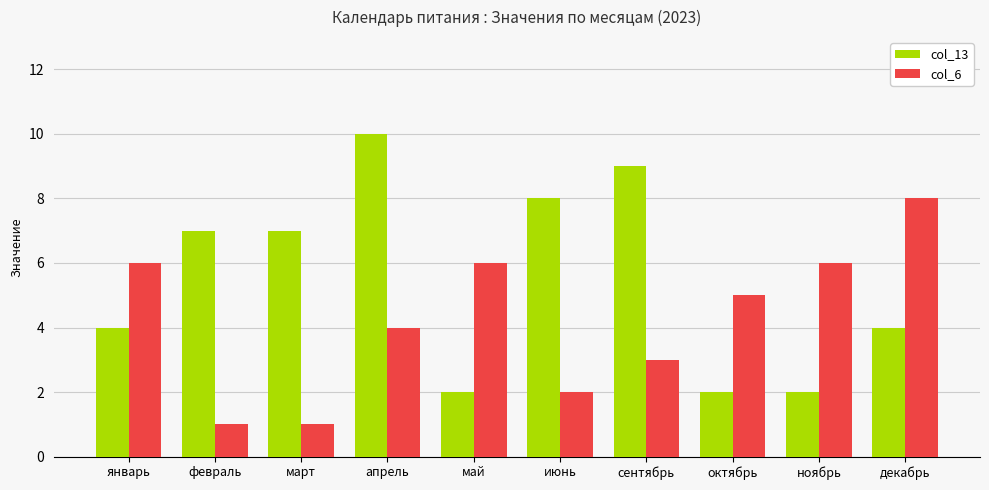

At which category is the sum across all series the highest?

апрель